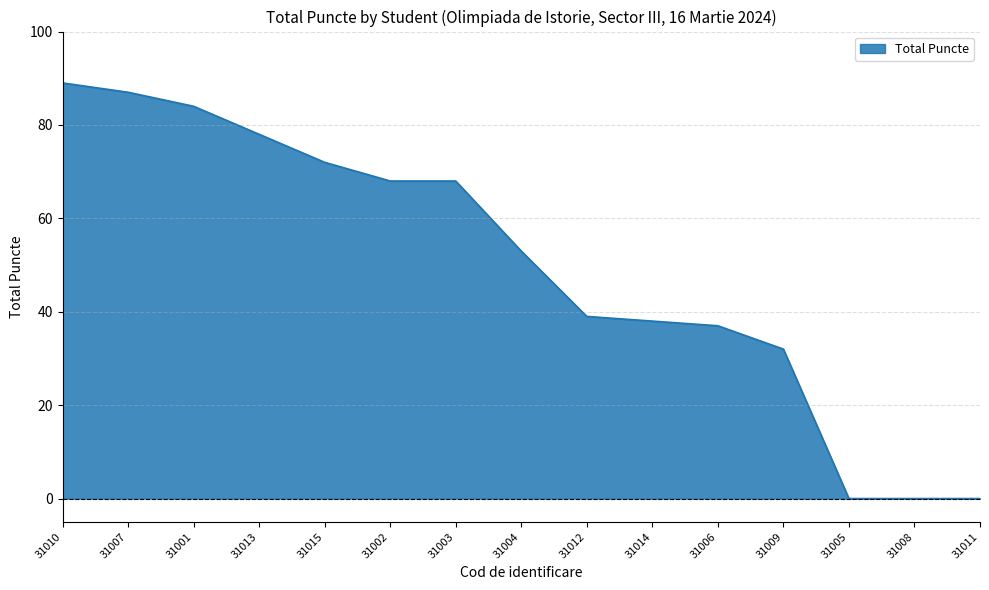

What position from the left is 31006?

11